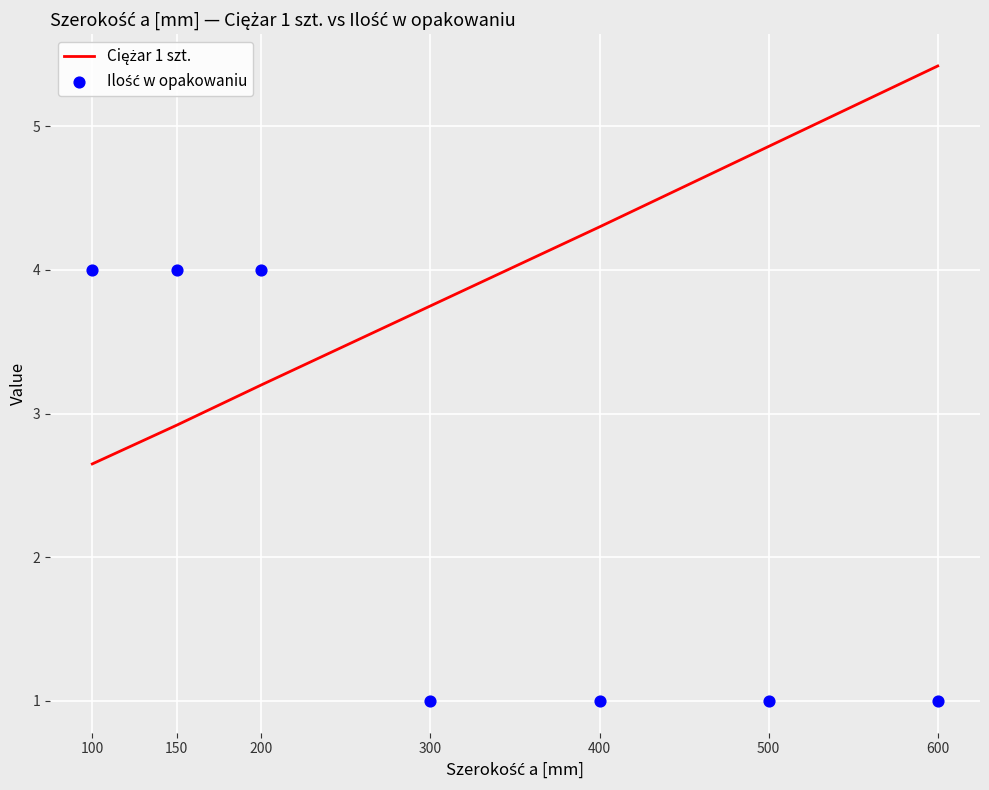

At how many categories does at least one series exceed 2?

7